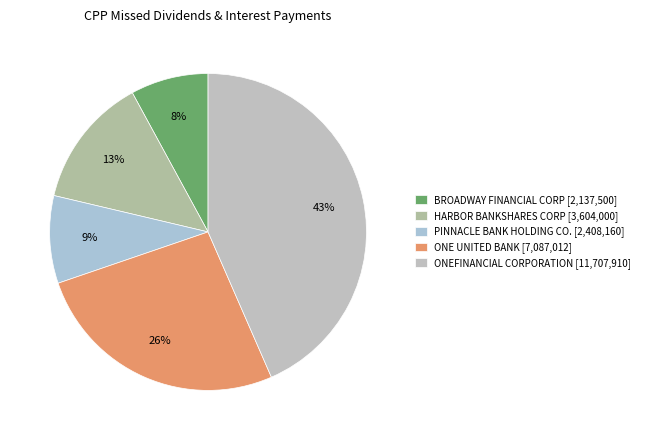

Is there a majority slice in this chart?

No